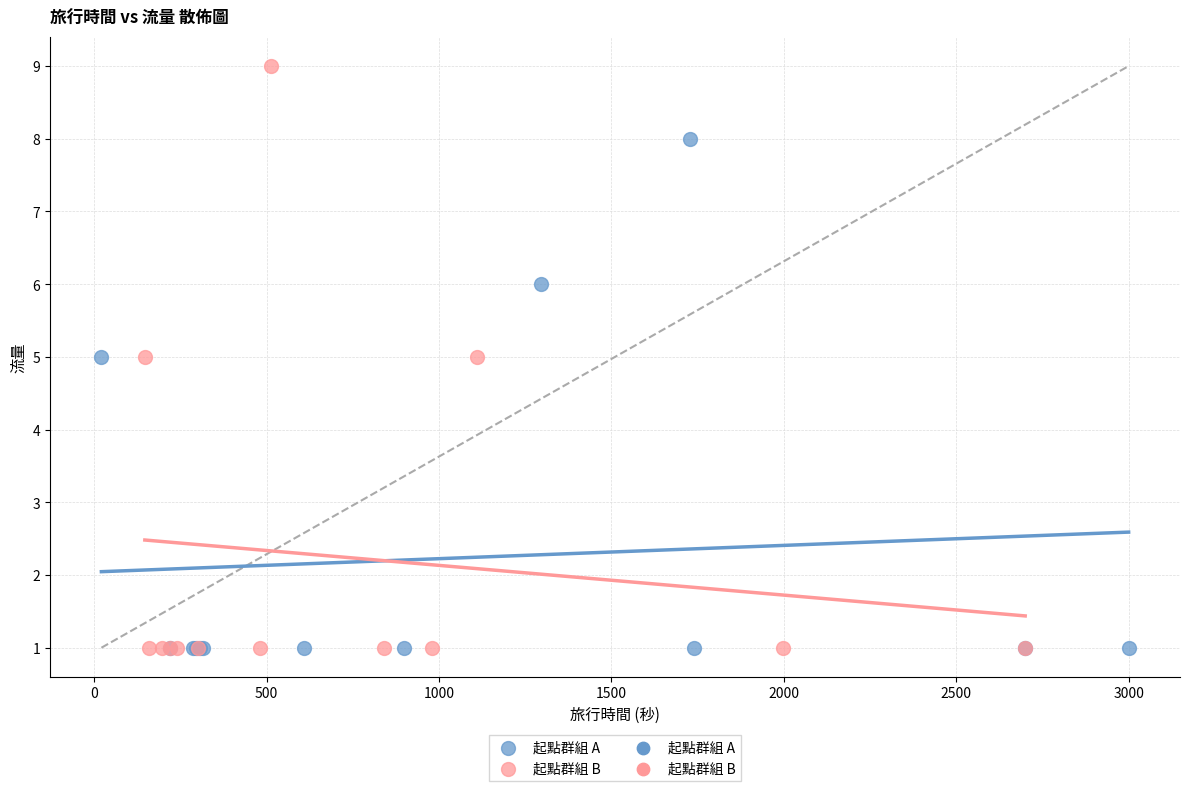

Which series contains the highest Y value?

起點群組 B